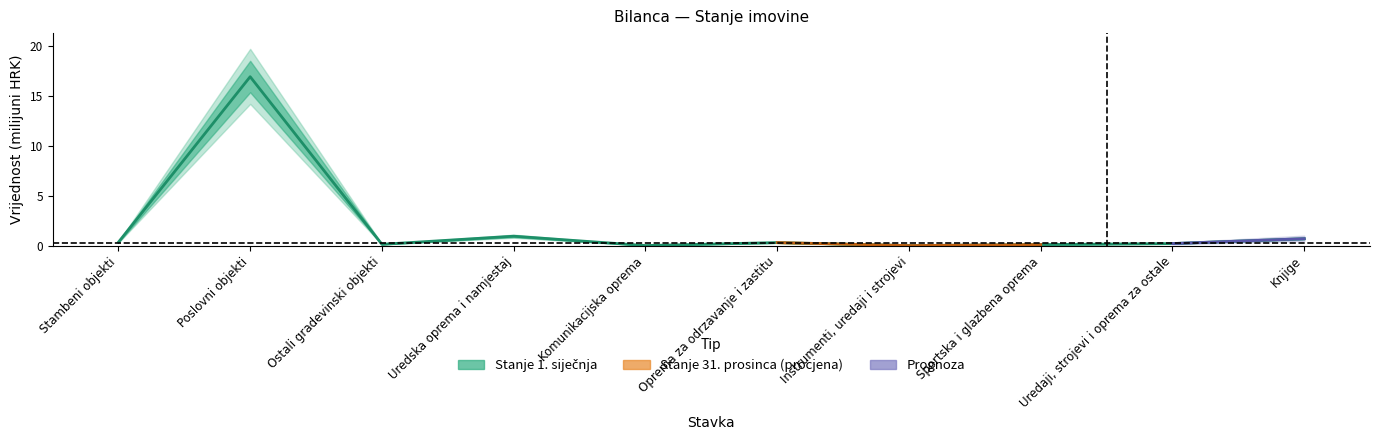

Does the chart have visible grid lines?

No